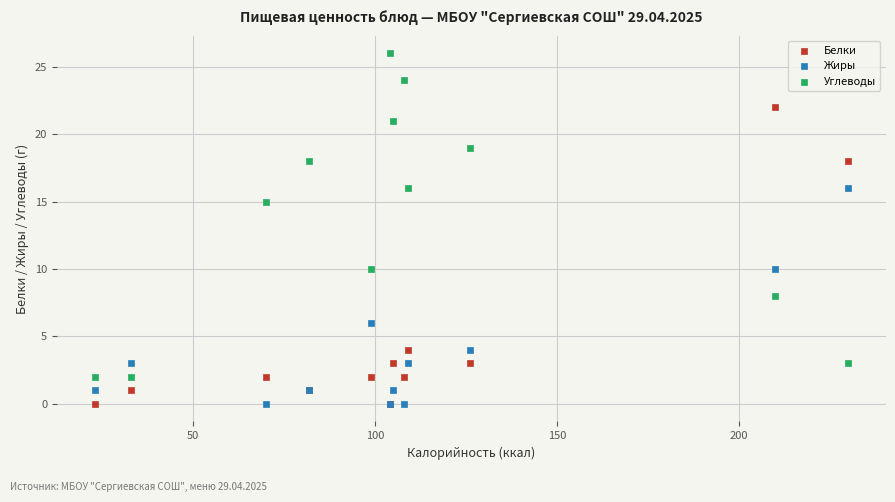

What are all the series names shown in the legend?

Белки, Жиры, Углеводы